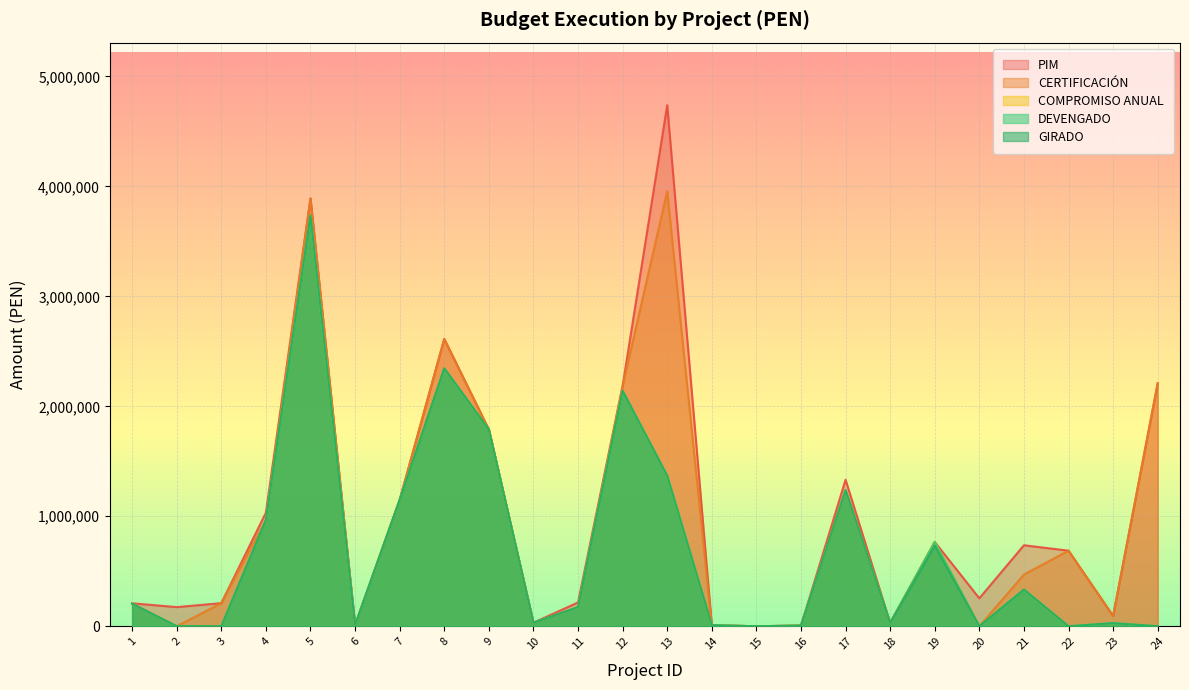

What is the value of the PIM point at the 18th from the left?

30400